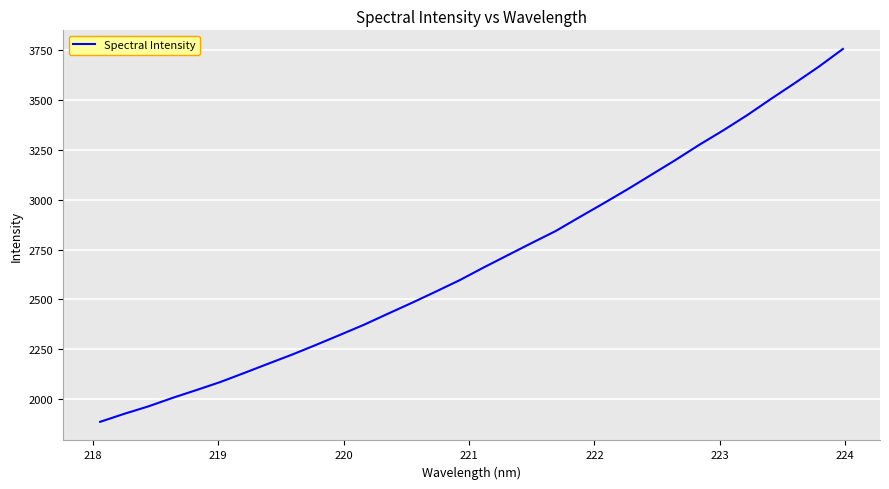

What is the difference between the maximum and minimum values?

1867.0